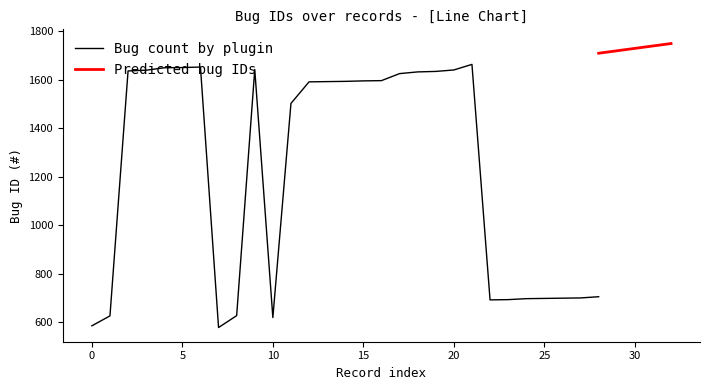

What is the difference between the maximum and second lowest values?

1078